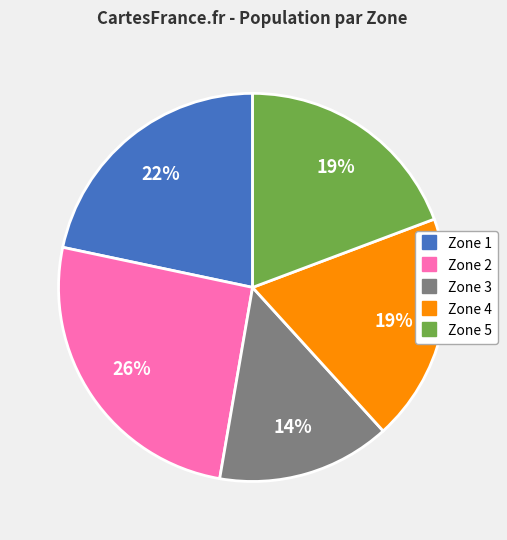

Does Zone 4 account for over 50% of the chart?

No